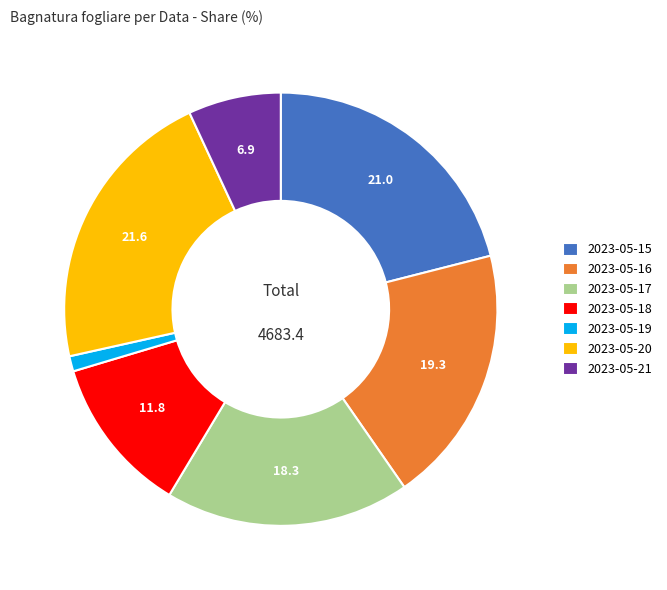

What is the ratio of the value at 2023-05-15 to the value at 2023-05-19?

18.4